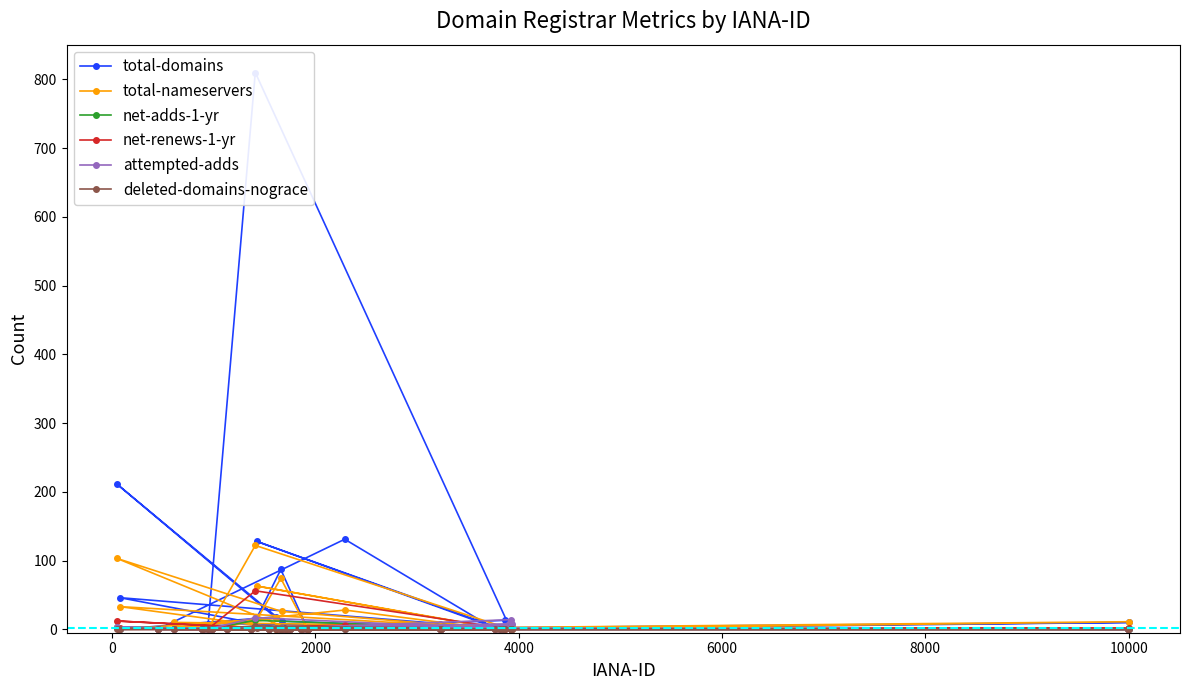

What are all the series names shown in the legend?

total-domains, total-nameservers, net-adds-1-yr, net-renews-1-yr, attempted-adds, deleted-domains-nograce